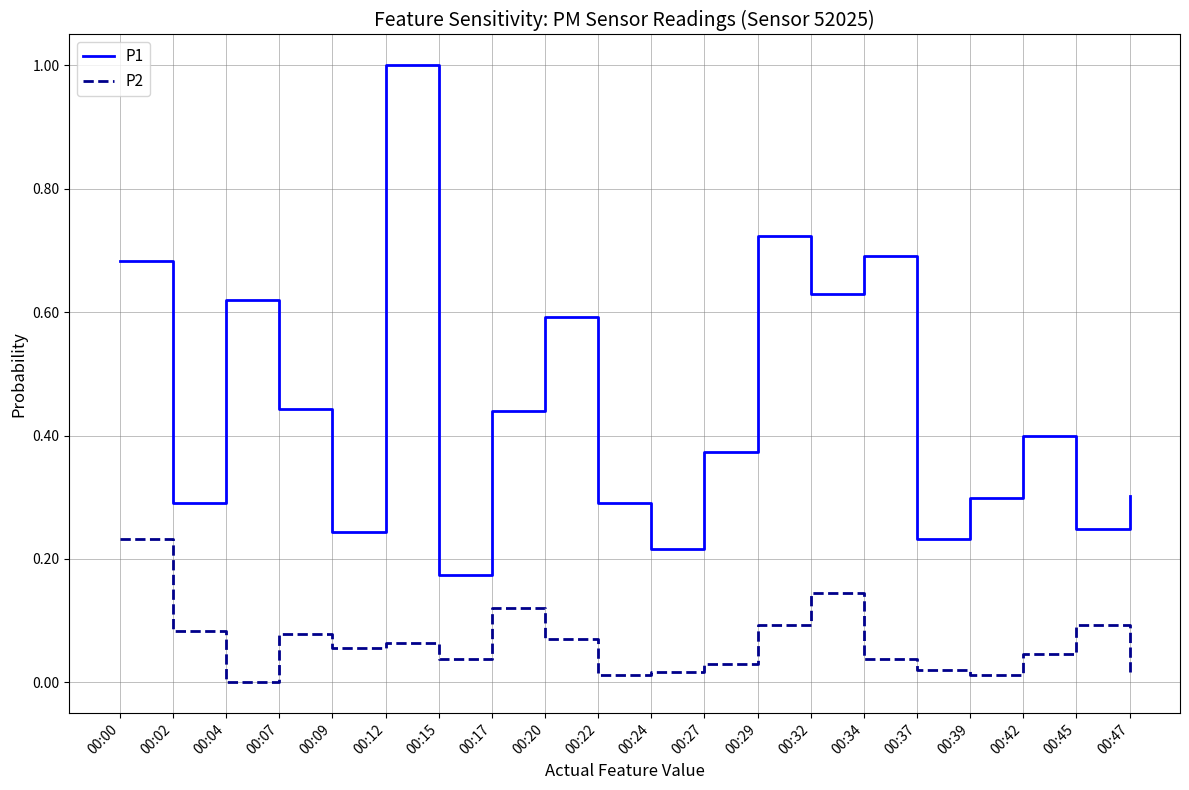

True or false: P2 and P1 cross at least once.

False